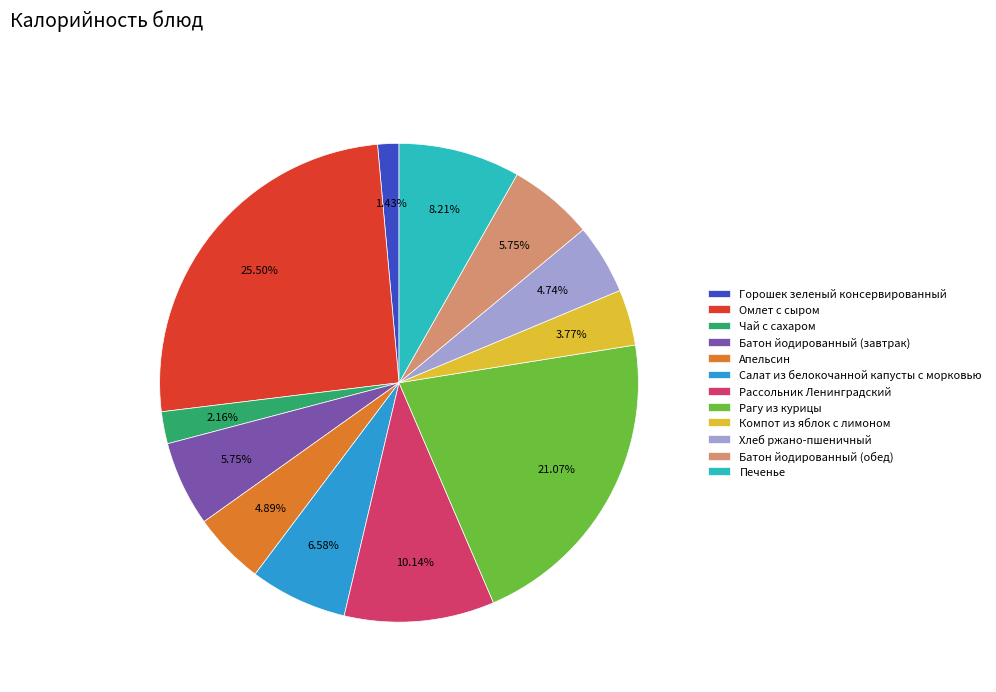

Between Печенье and Компот из яблок с лимоном, which is larger?

Печенье